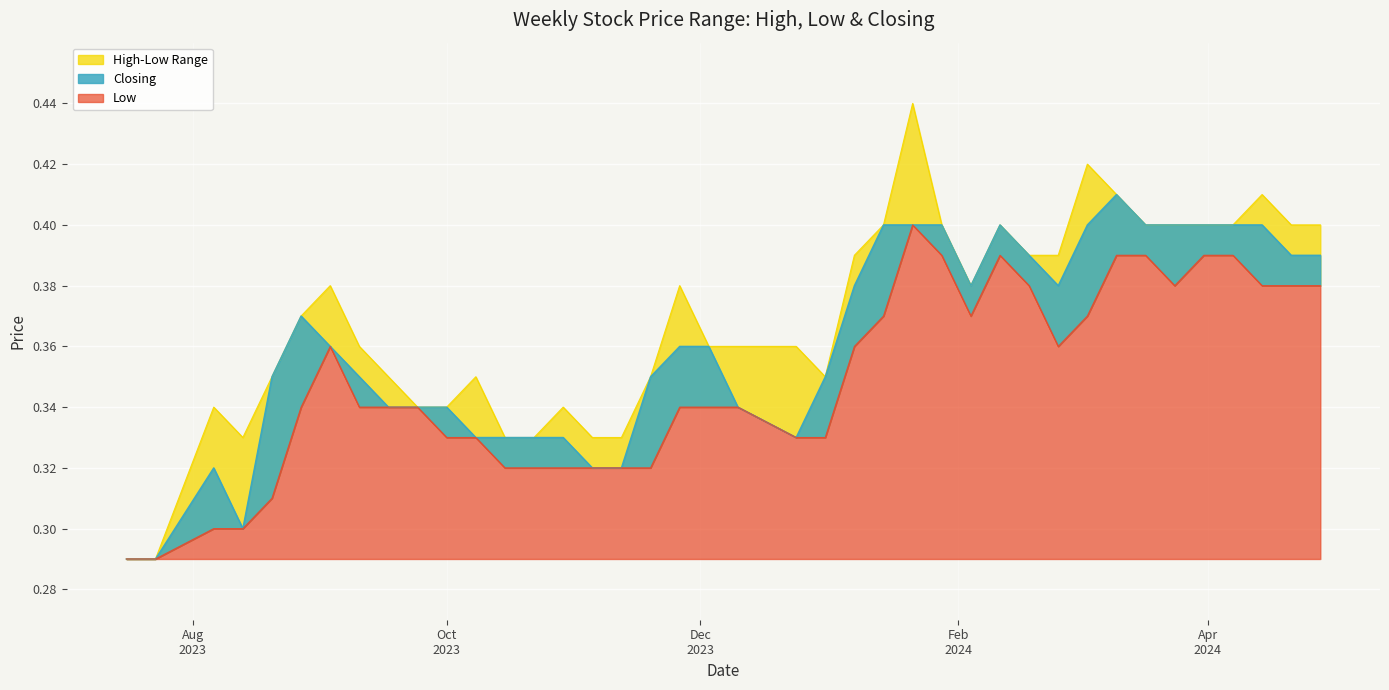

At which label does Closing reach its peak?

10/03/2024